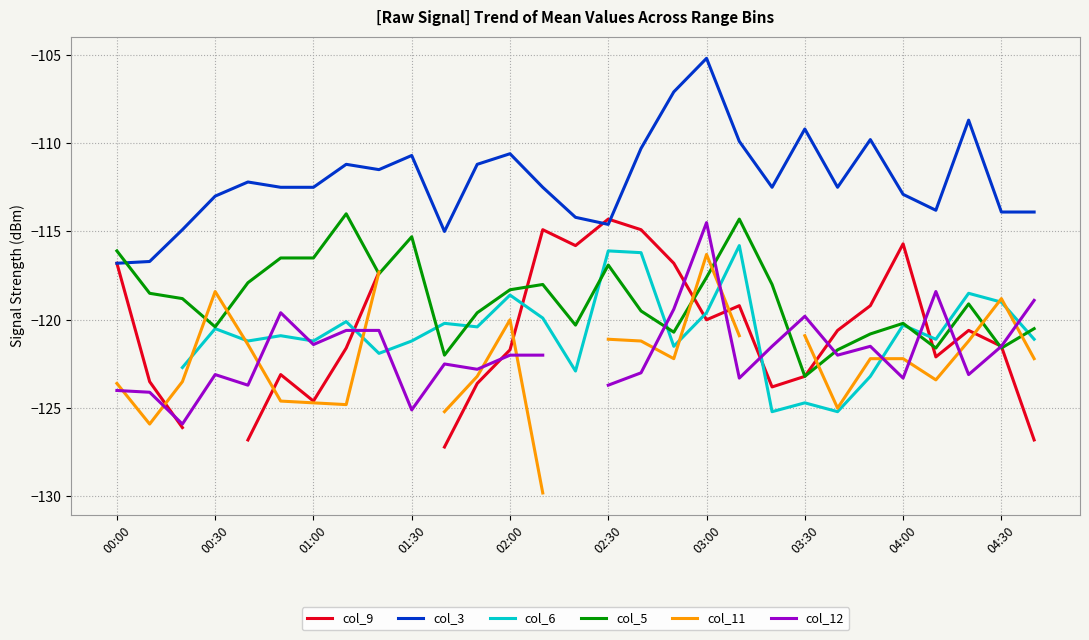

What is the maximum value for col_5?

-114.0